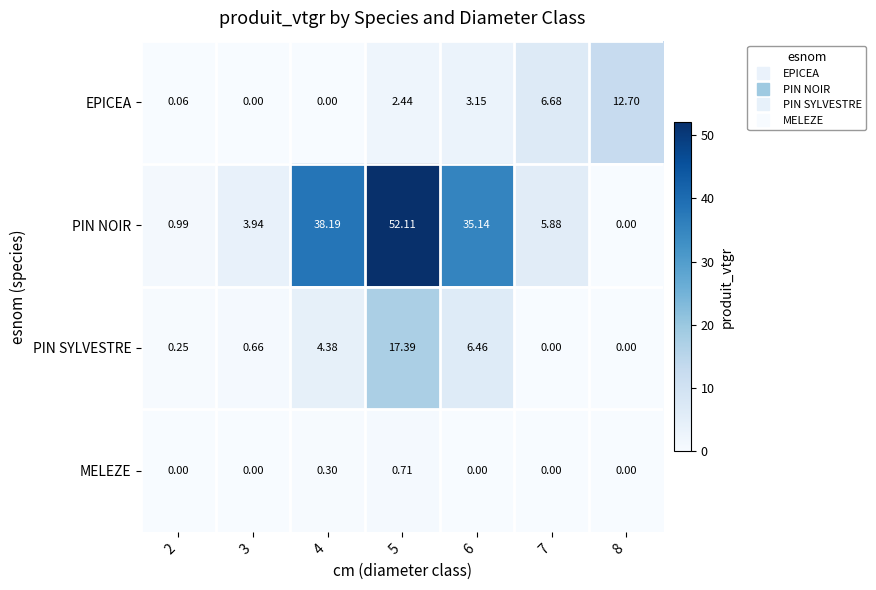

What is the greatest value displayed?

52.1